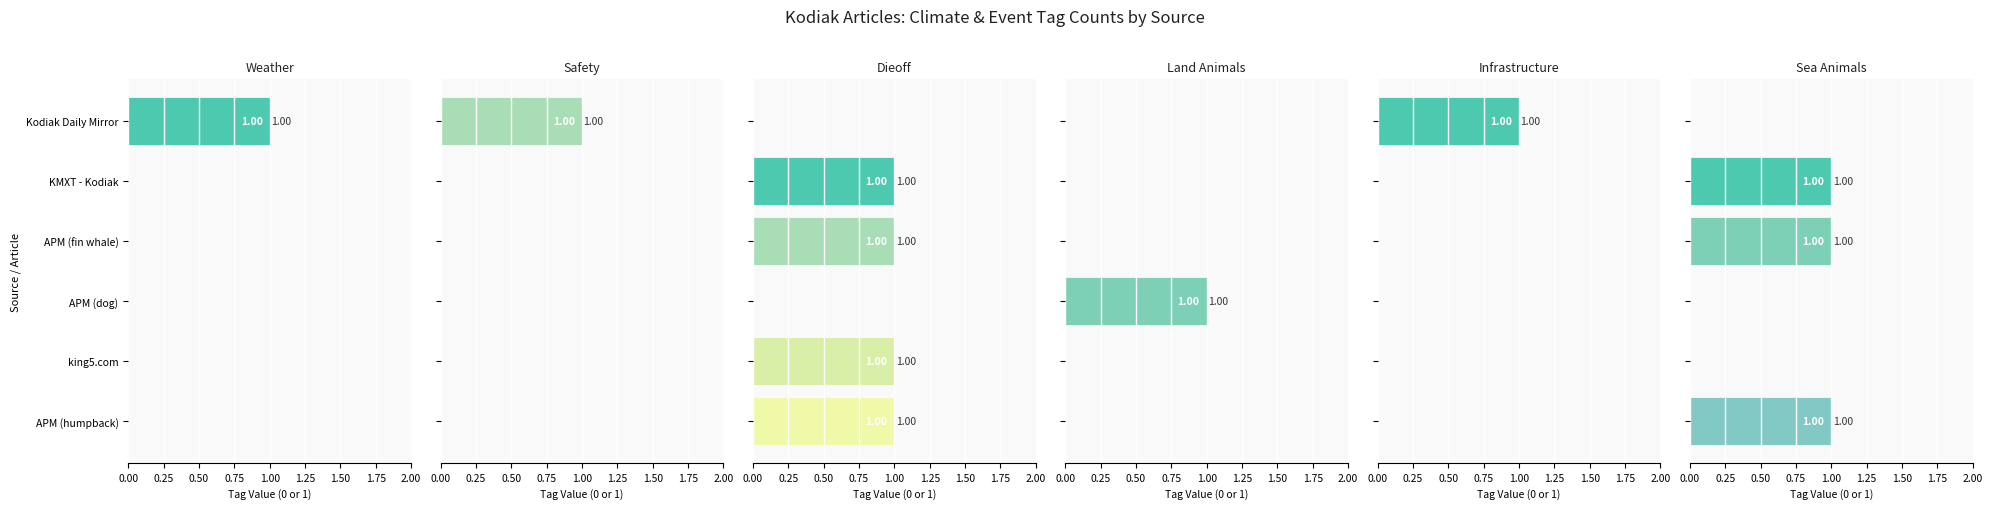

The value of INFRASTRUCTURE at KMXT - Kodiak is 0. True or false?

True